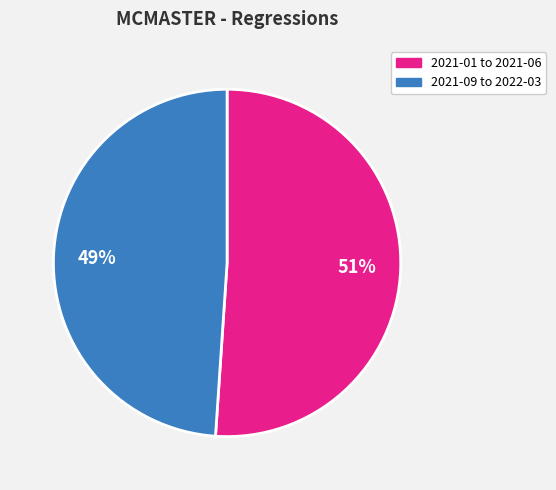

Is there a majority slice in this chart?

Yes